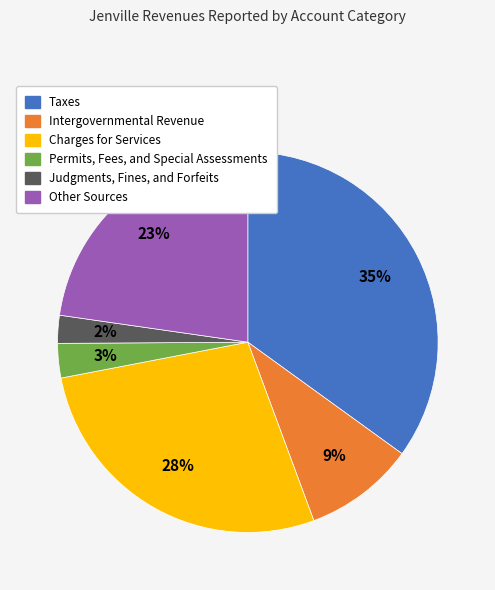

Which has a higher value, Intergovernmental Revenue or Judgments, Fines, and Forfeits?

Intergovernmental Revenue